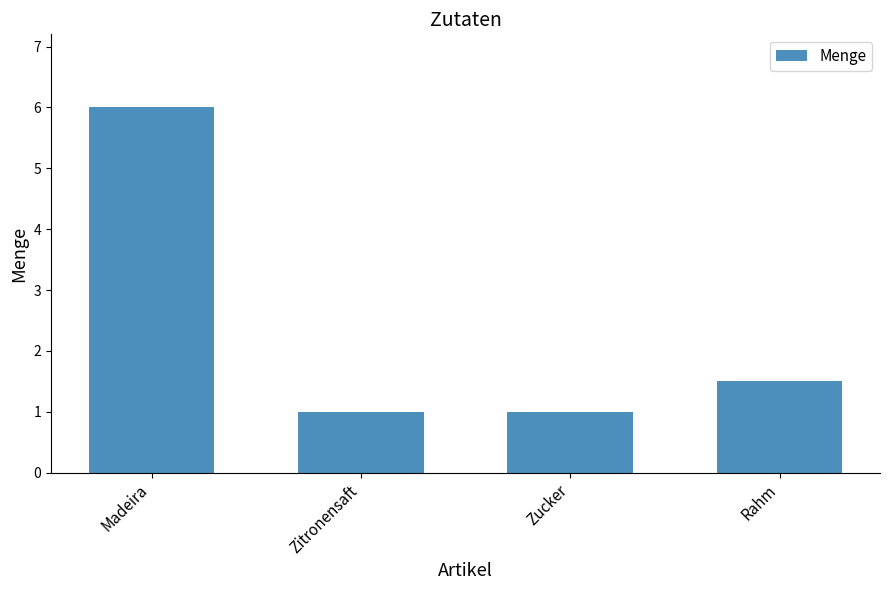

What is the sum of all values?

9.5